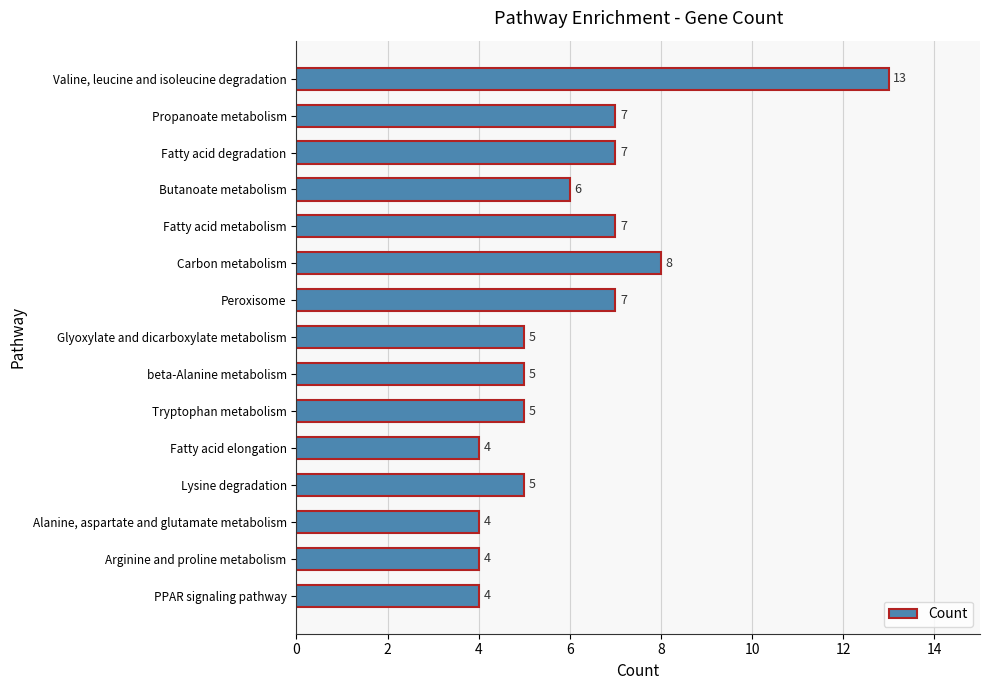

What is the smallest value displayed?

4